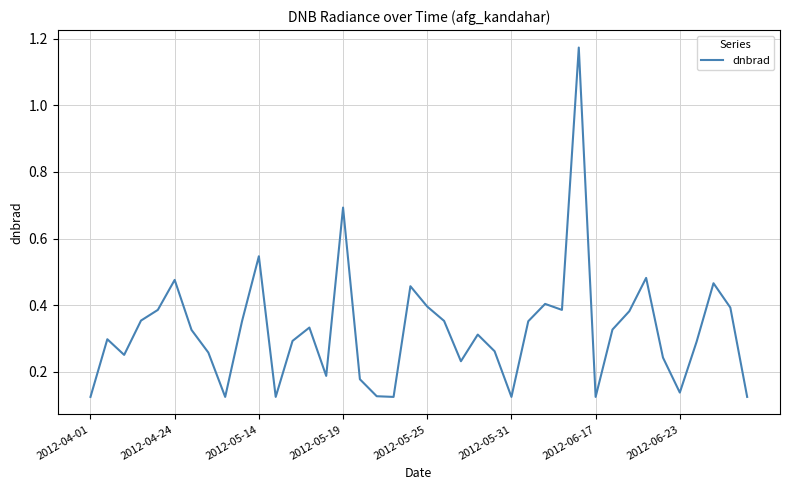

What is the difference between the maximum and minimum values?

1.0